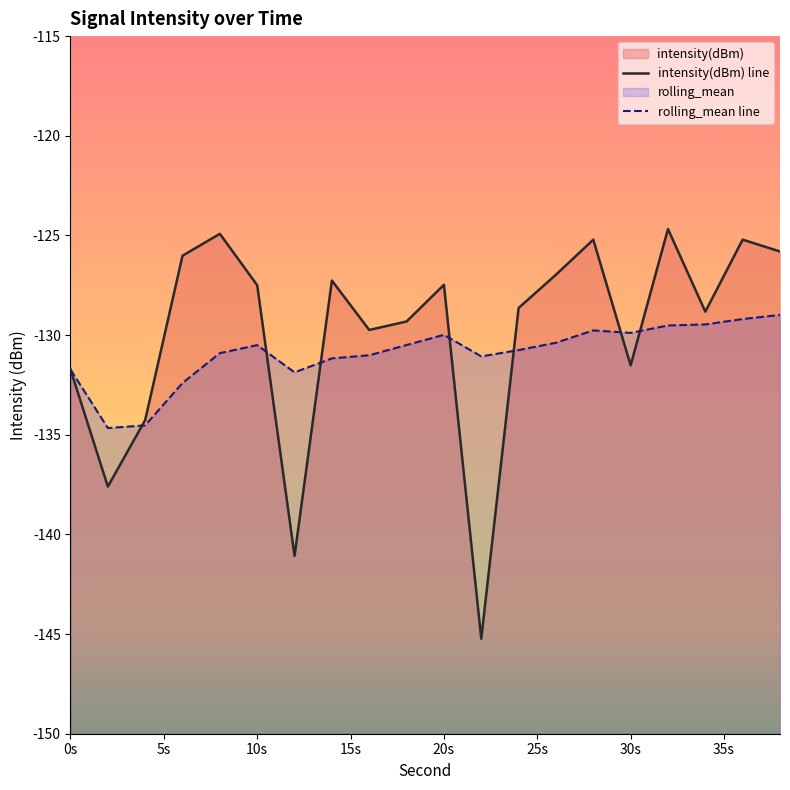

What is the average value of the rolling_mean series?

-130.9